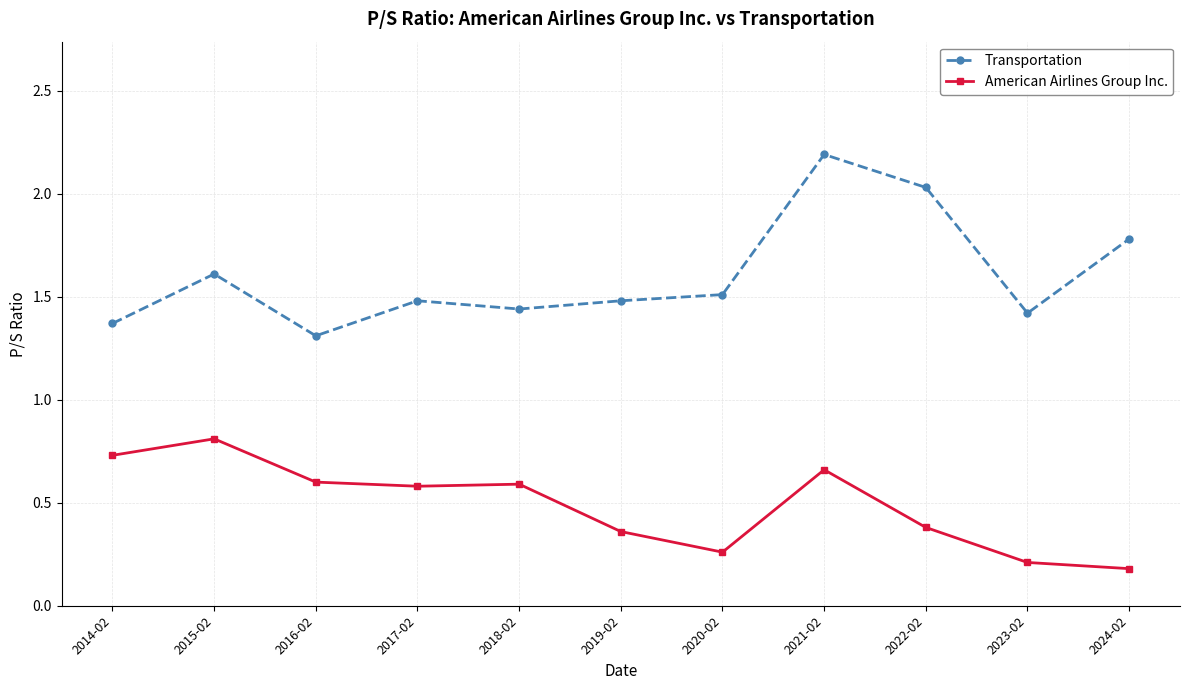

Does the chart display data point markers on the line(s)?

Yes